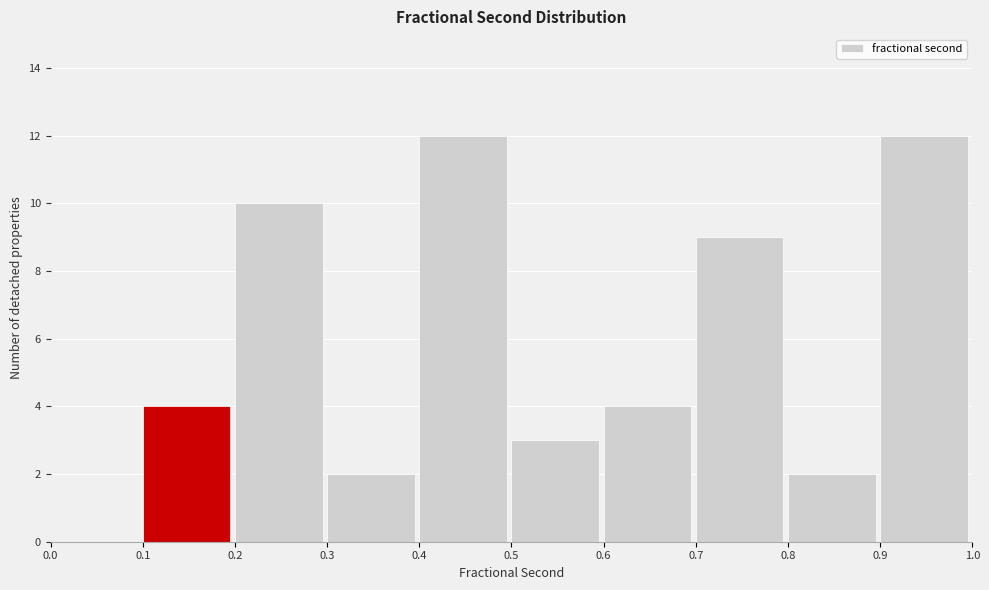

Reading left to right, list every bar in this chart as the range it spans on the x-axis followed by its height. The values are not printed on the chart, so give them approximately, as read against the axis.

0.0 to 0.1: 0
0.1 to 0.2: 4
0.2 to 0.3: 10
0.3 to 0.4: 2
0.4 to 0.5: 12
0.5 to 0.6: 3
0.6 to 0.7: 4
0.7 to 0.8: 9
0.8 to 0.9: 2
0.9 to 1.0: 12